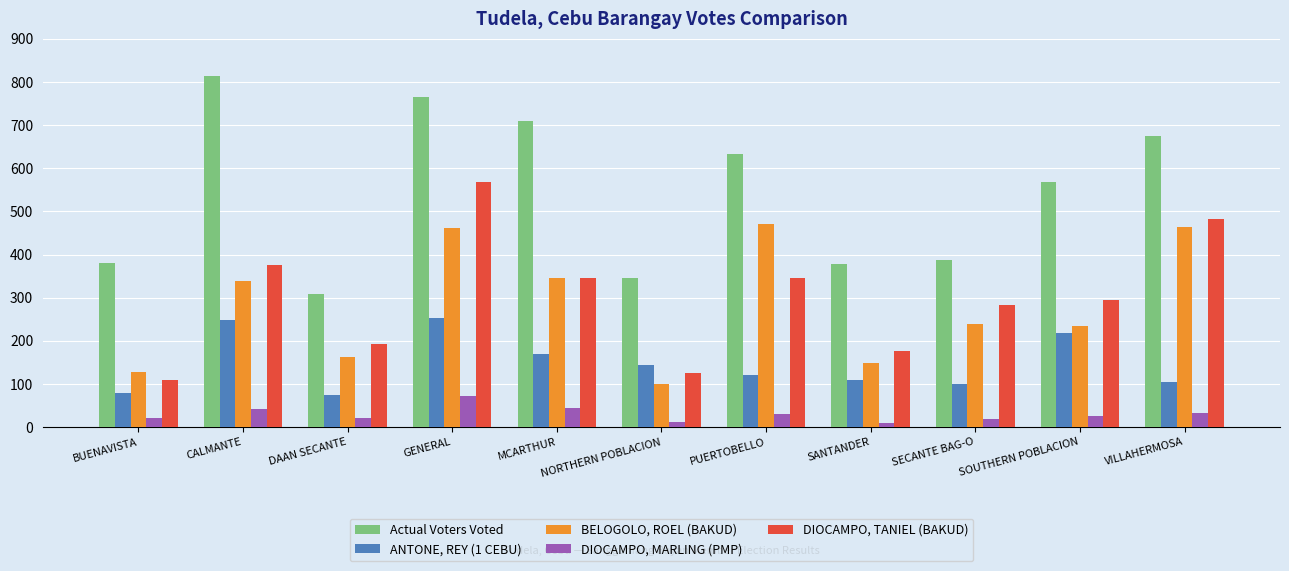

Rank the series at GENERAL from highest to lowest value.

Actual Voters Voted, DIOCAMPO, TANIEL (BAKUD), BELOGOLO, ROEL (BAKUD), ANTONE, REY (1 CEBU), DIOCAMPO, MARLING (PMP)